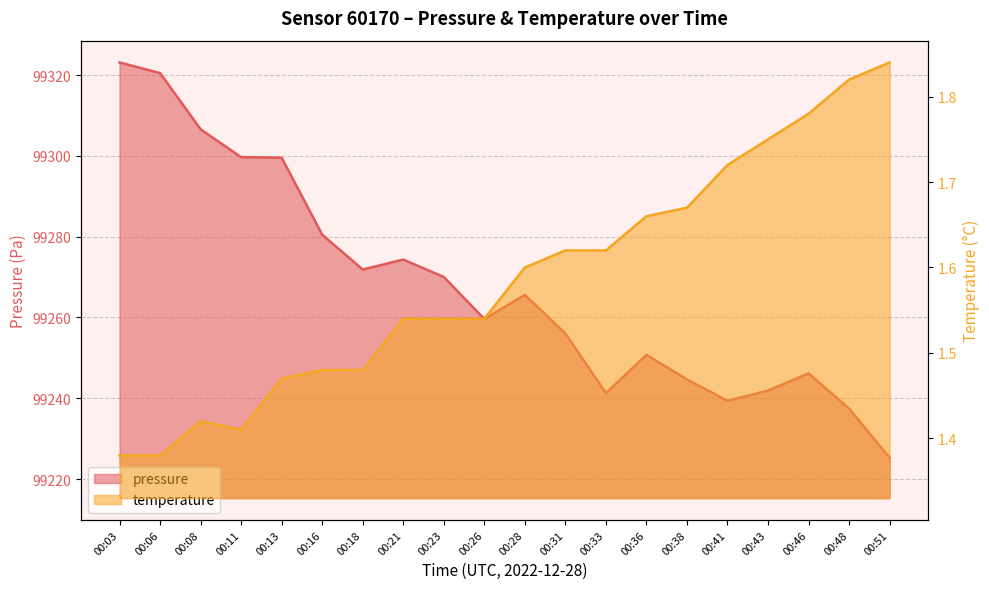

Rank the series at 00:38 from highest to lowest value.

pressure, temperature